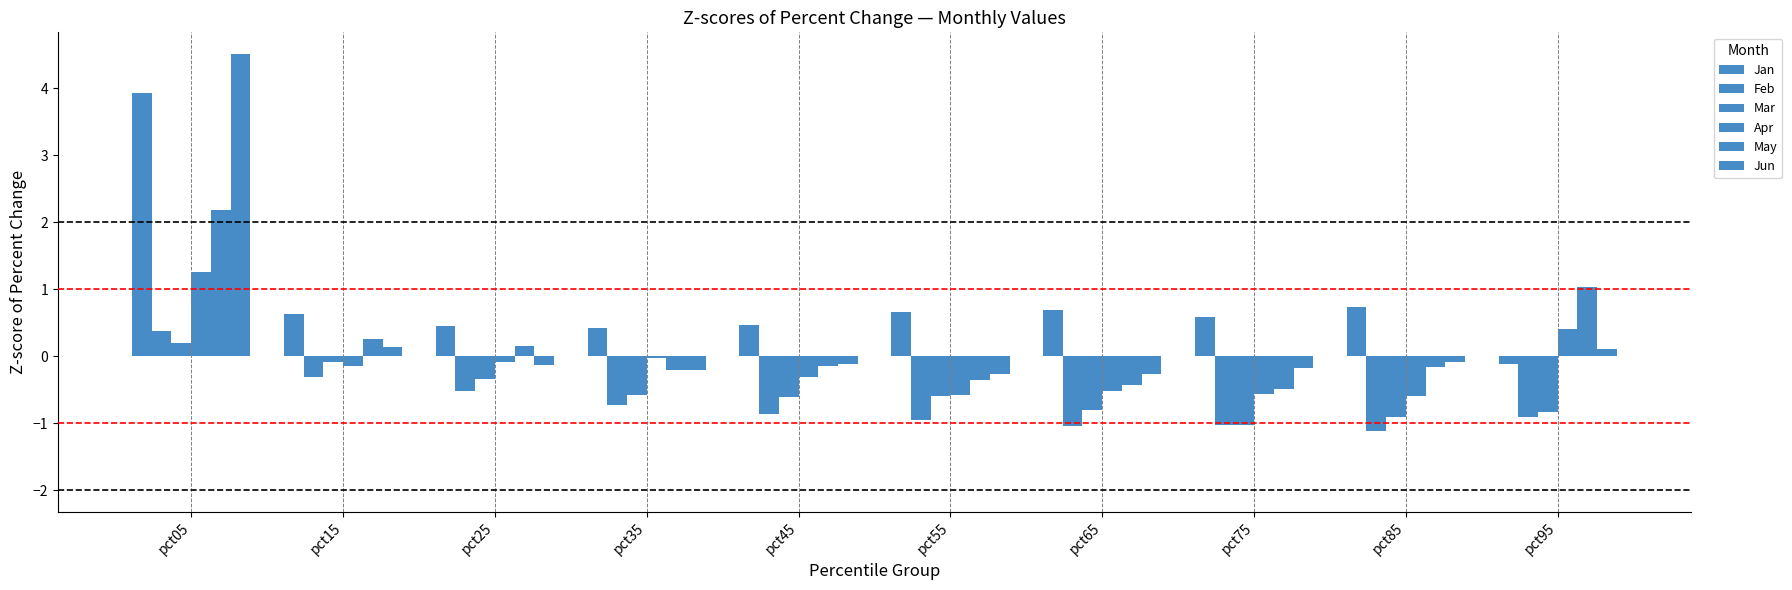

How many values in Feb are above zero?

1